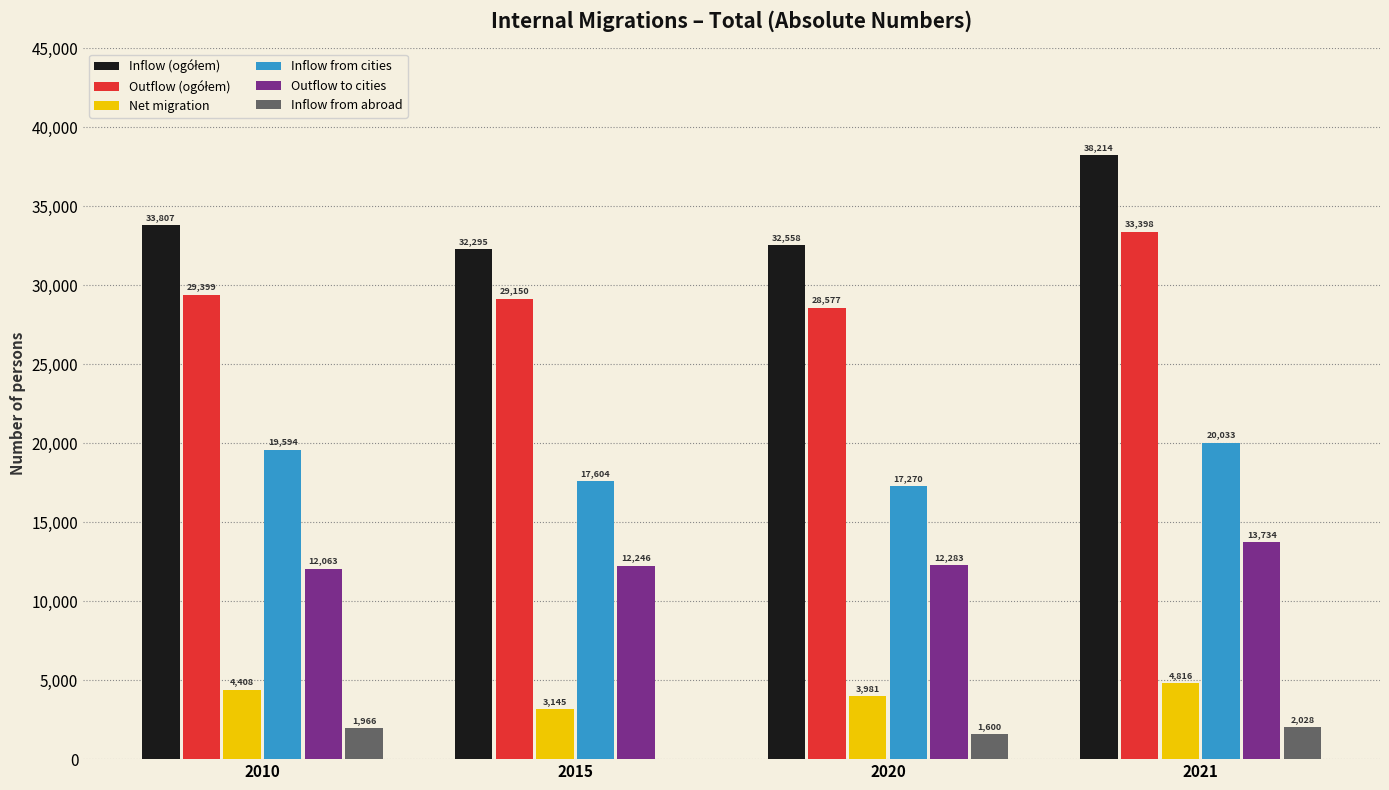

What is the greatest value displayed?

38214